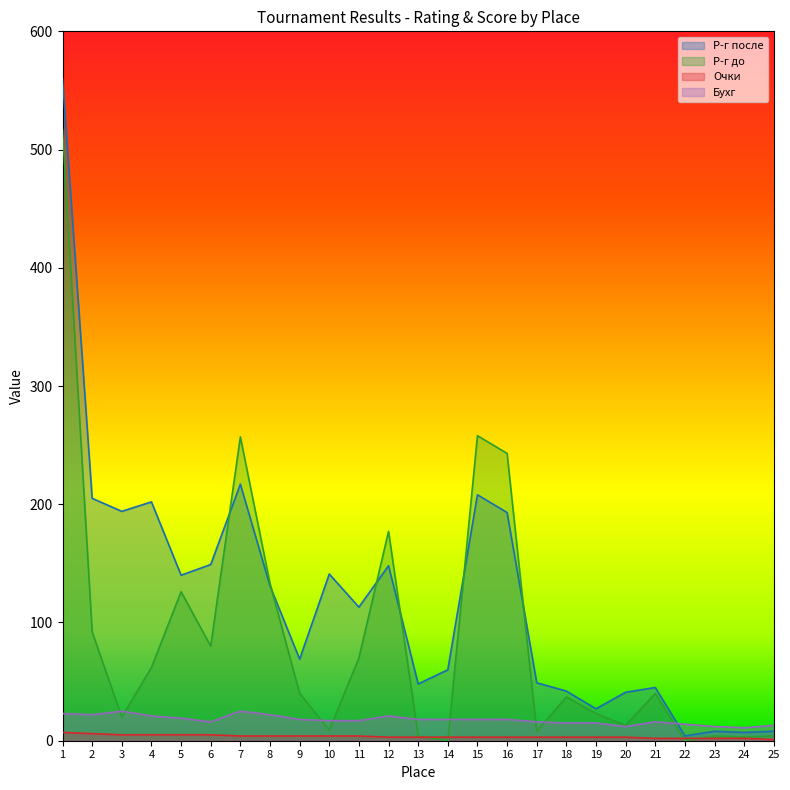

How many values in the Бухг series are below 18?

12